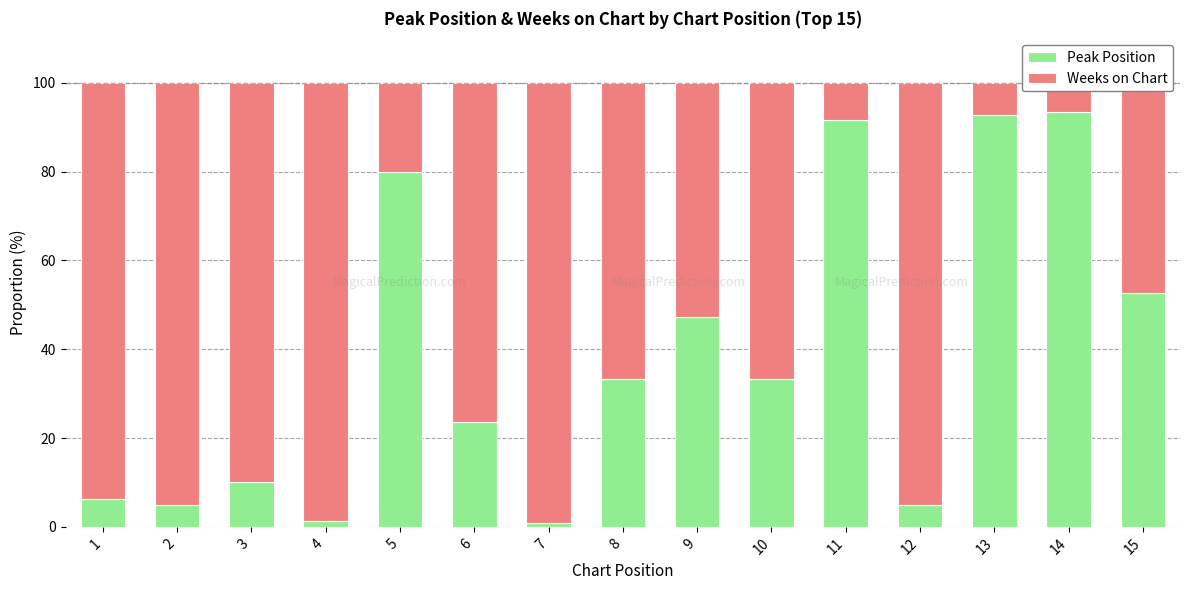

List the labels in order of Peak Position value, largest first.

14, 13, 11, 5, 15, 9, 8, 10, 6, 3, 1, 2, 12, 4, 7